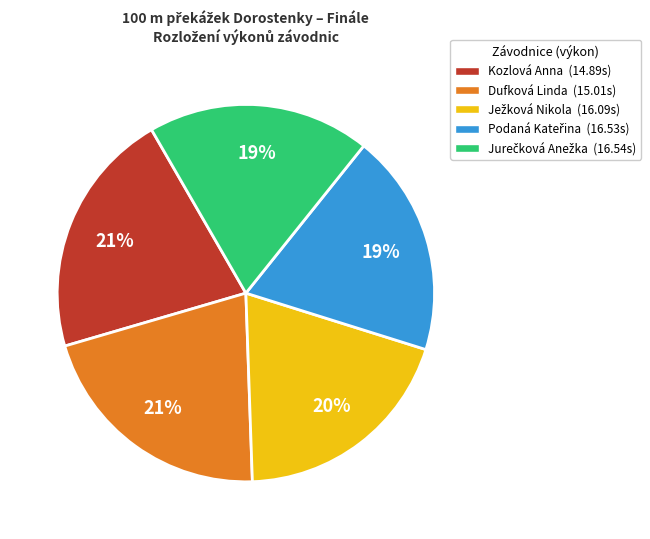

Is it true that Dufková Linda (15.01s) is 21% of the pie?

True